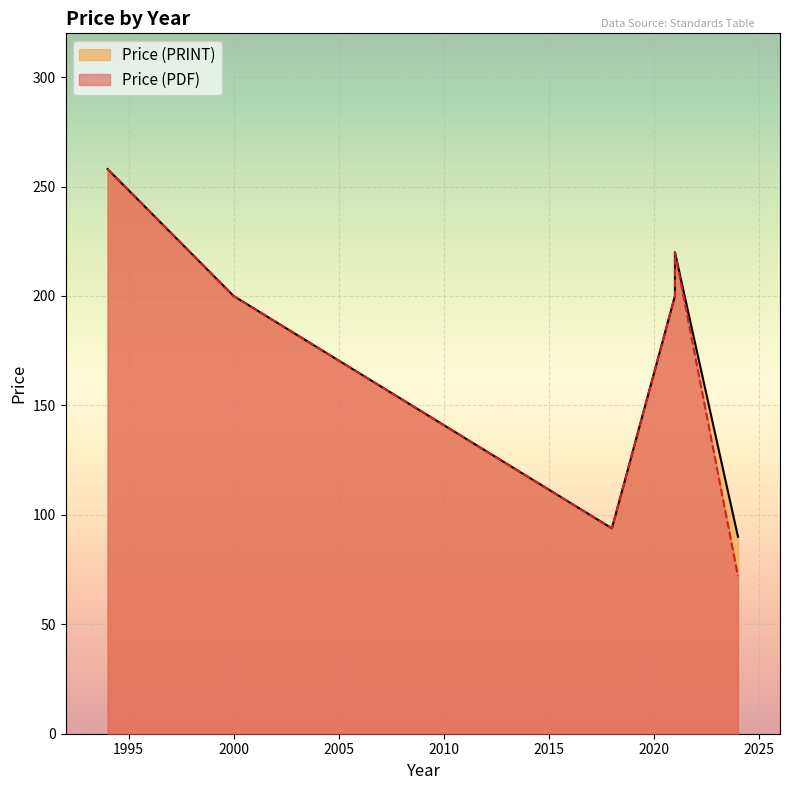

How many lines are shown in the chart?

2